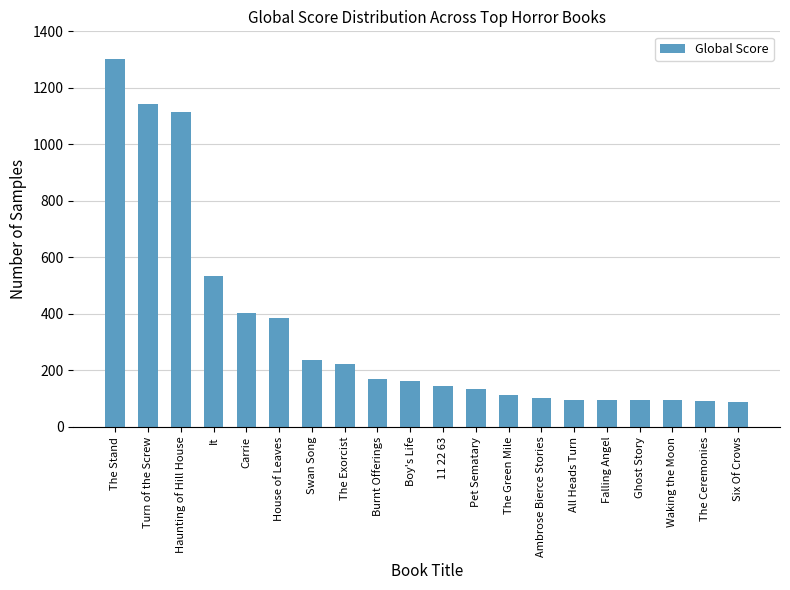

What is the value of the 10th bar from the left?

164